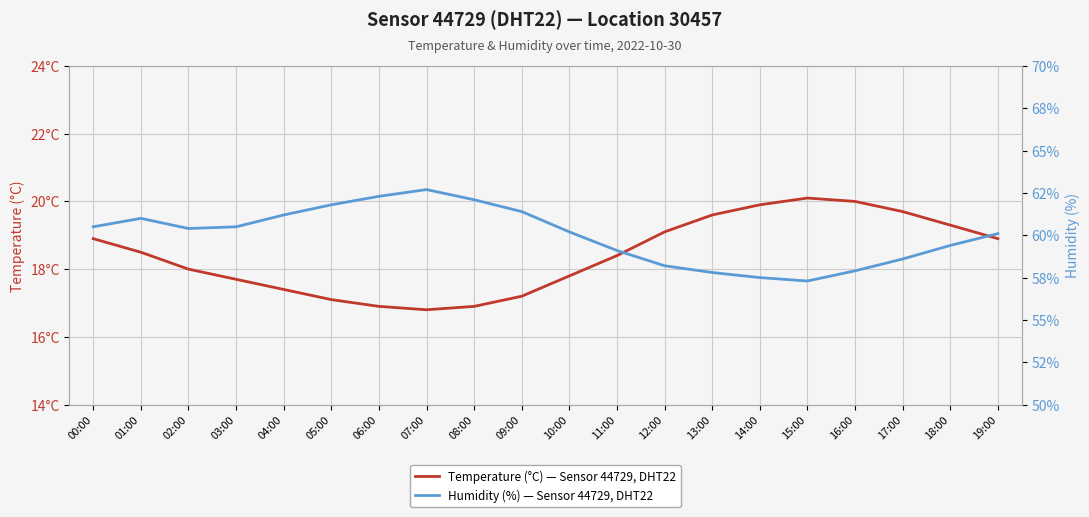

What is the highest value of the Temperature (°C) — Sensor 44729, DHT22, Location 30457 series?

20.1